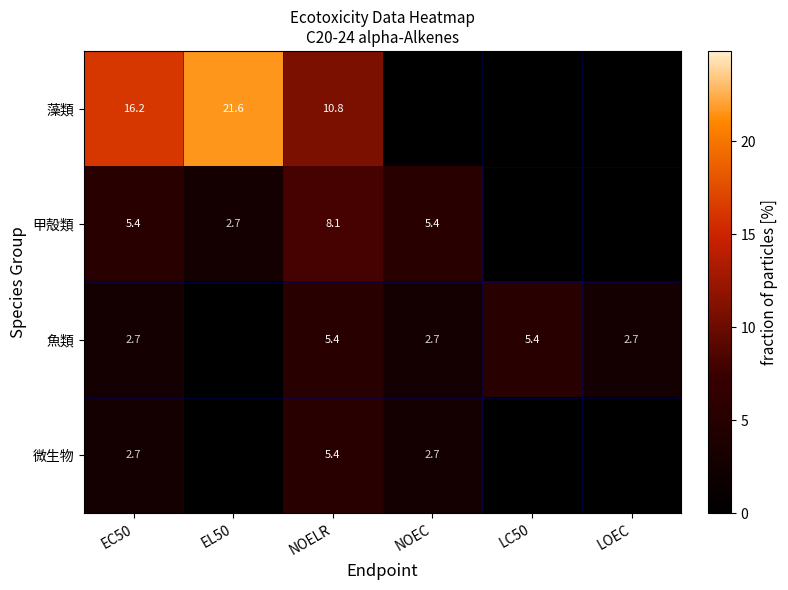

What is the total value across all series at NOEC?

10.8